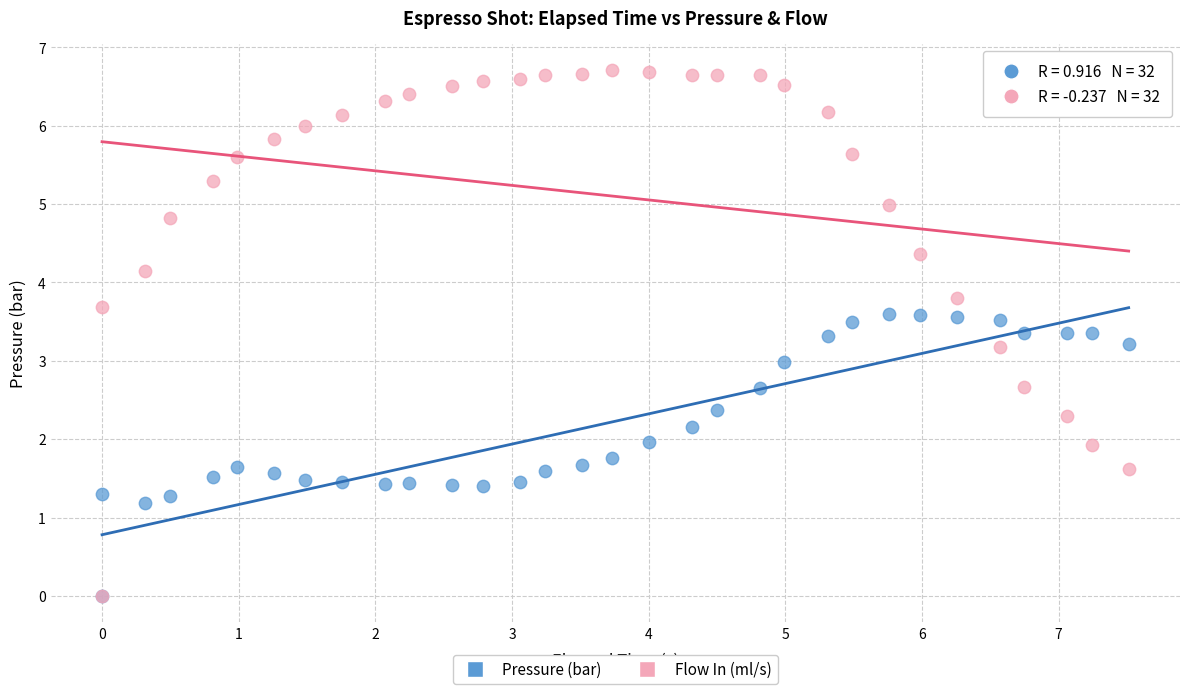

In the Pressure (bar) series, what Y value is closest to 1?

1.2